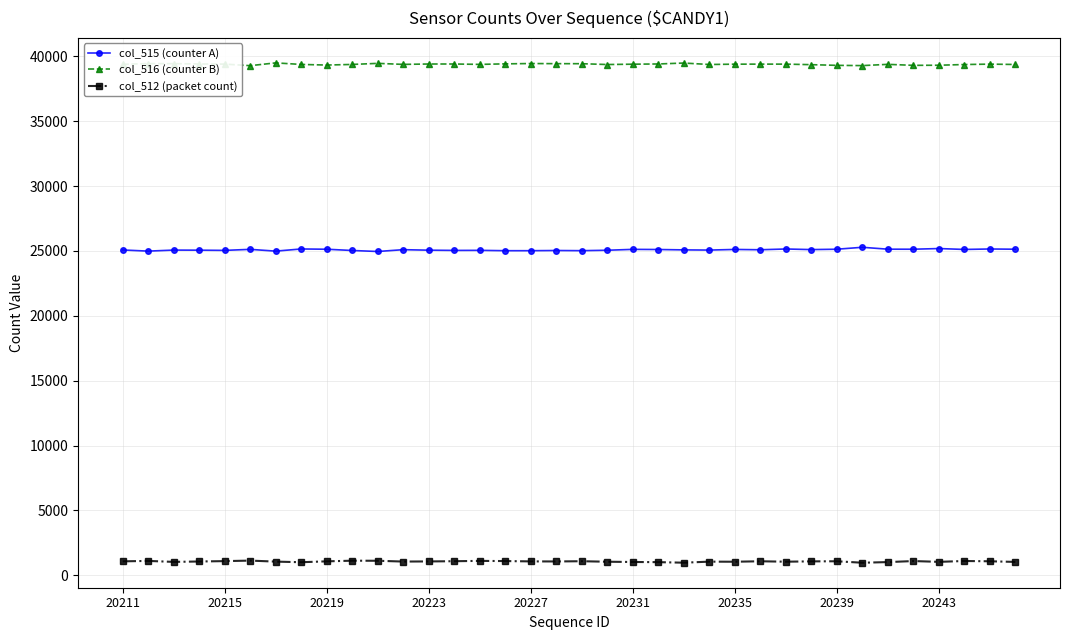

At how many categories does at least one series exceed 23049?

36